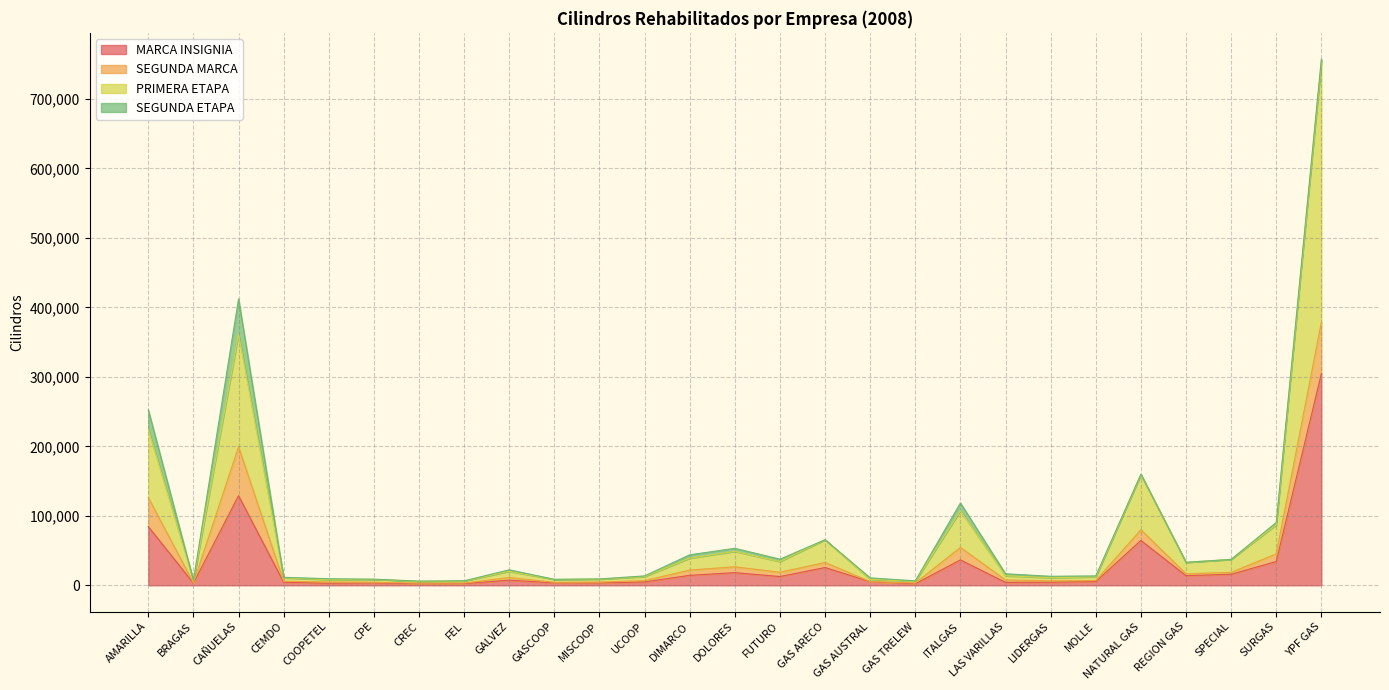

At which category is the sum across all series the highest?

YPF GAS